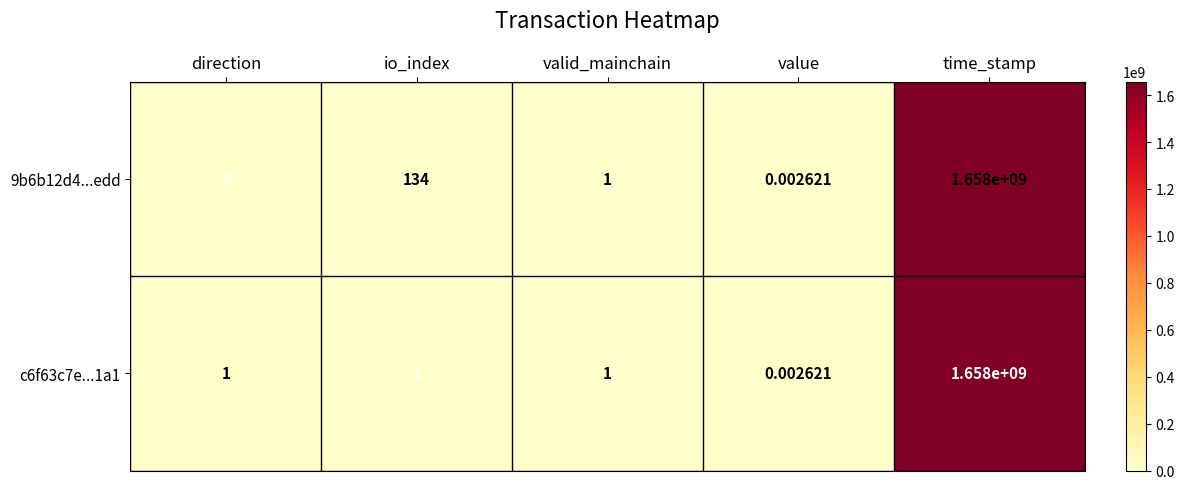

Where is c6f63c7e...1a1 nearest to the value 829000000?

io_index